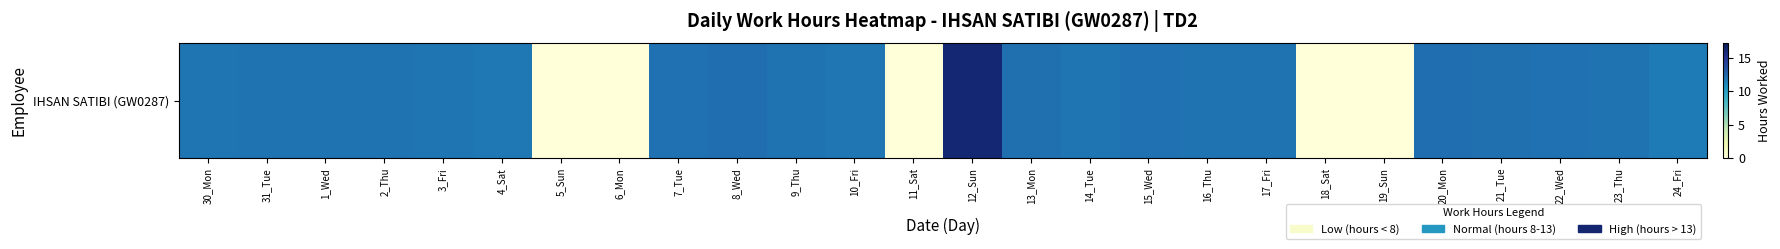

How many values are below 11?

5